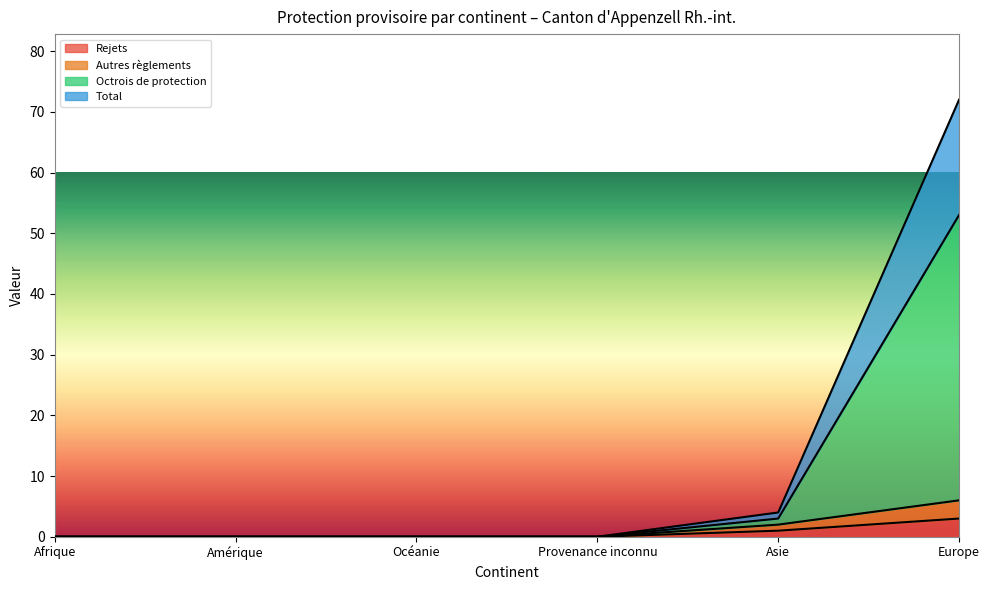

True or false: Autres règlements has more than 0 interior local peaks.

False